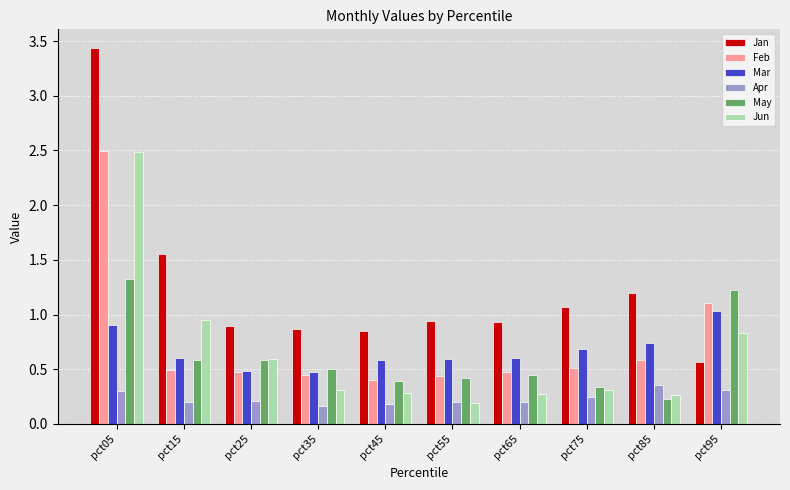

Is it true that Jan equals 3.4 at pct05?

True